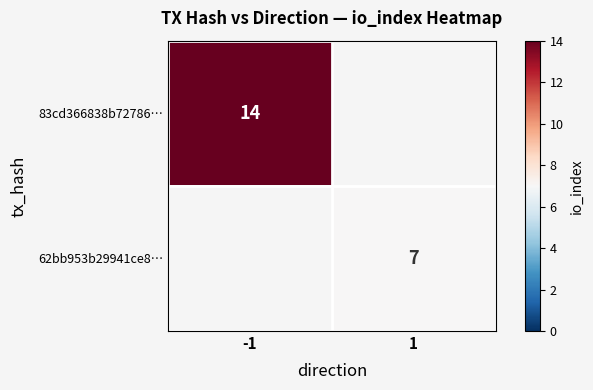

Is the value of 83cd366838b72786… at -1 greater than the value of 62bb953b29941ce8… at 1?

Yes